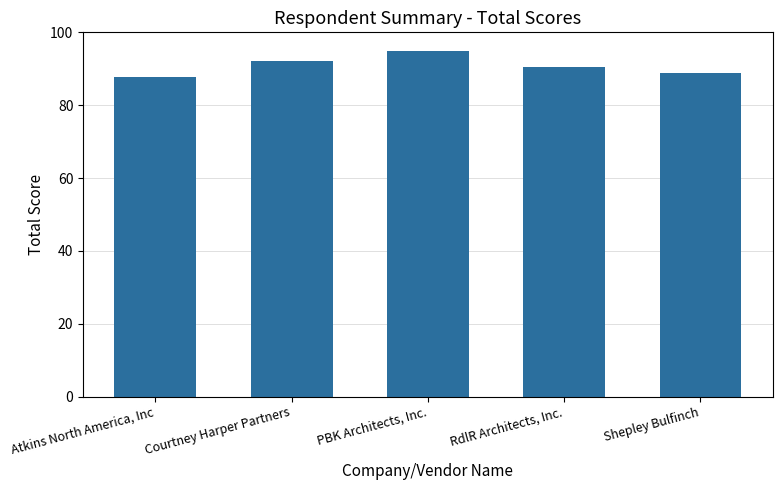

Is it true that the value at PBK Architects, Inc. is 56.8?

False